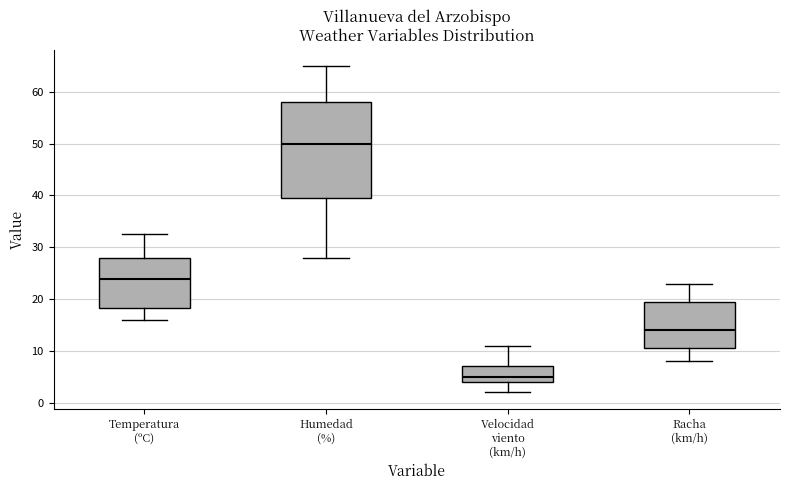

Where is the lower edge of the box for Temperatura (ºC) on the y-axis? The values are not printed on the chart, so give them approximately, as read against the axis.

18